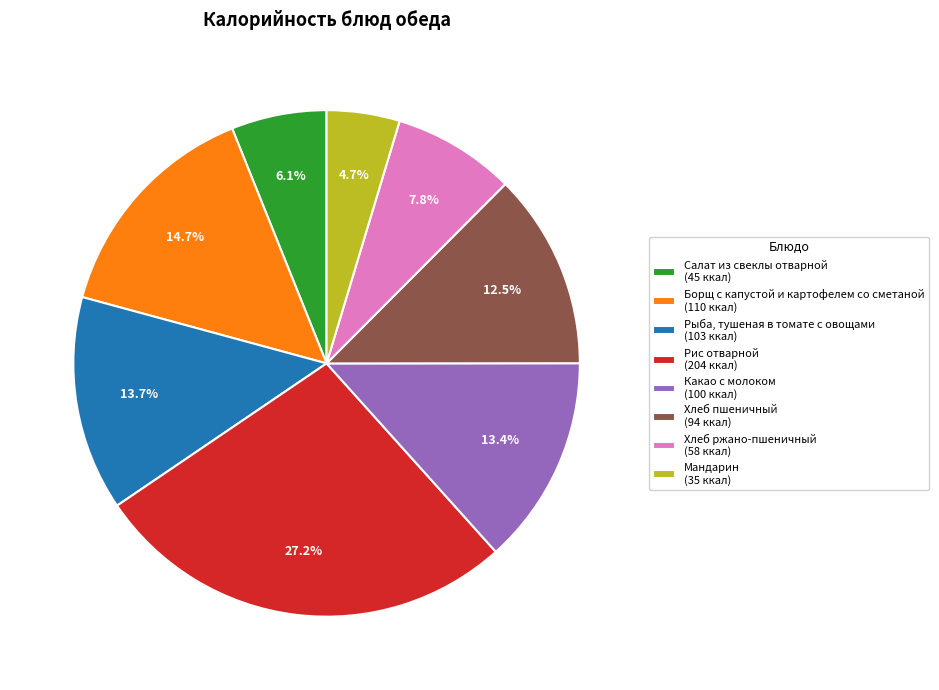

Is it true that Борщ с капустой и картофелем со сметаной is 1% of the pie?

False